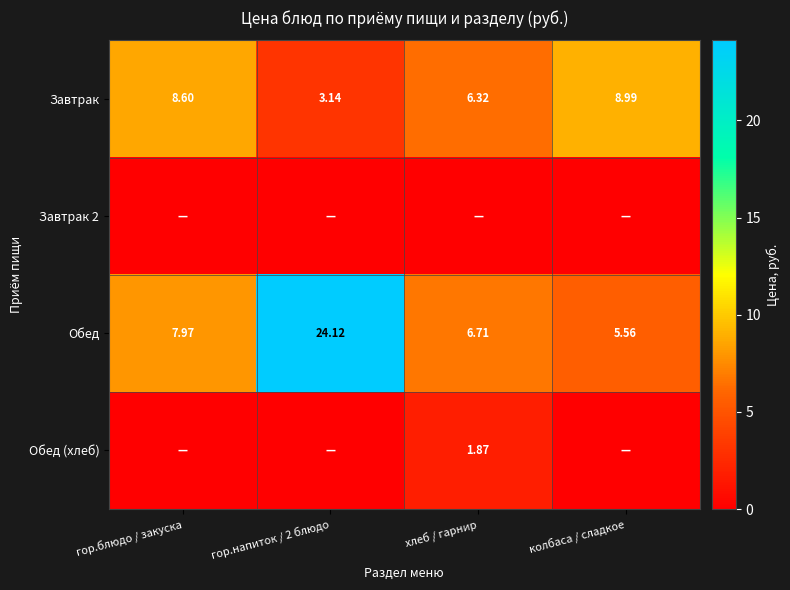

At which label does Завтрак first exceed 8?

гор.блюдо / закуска